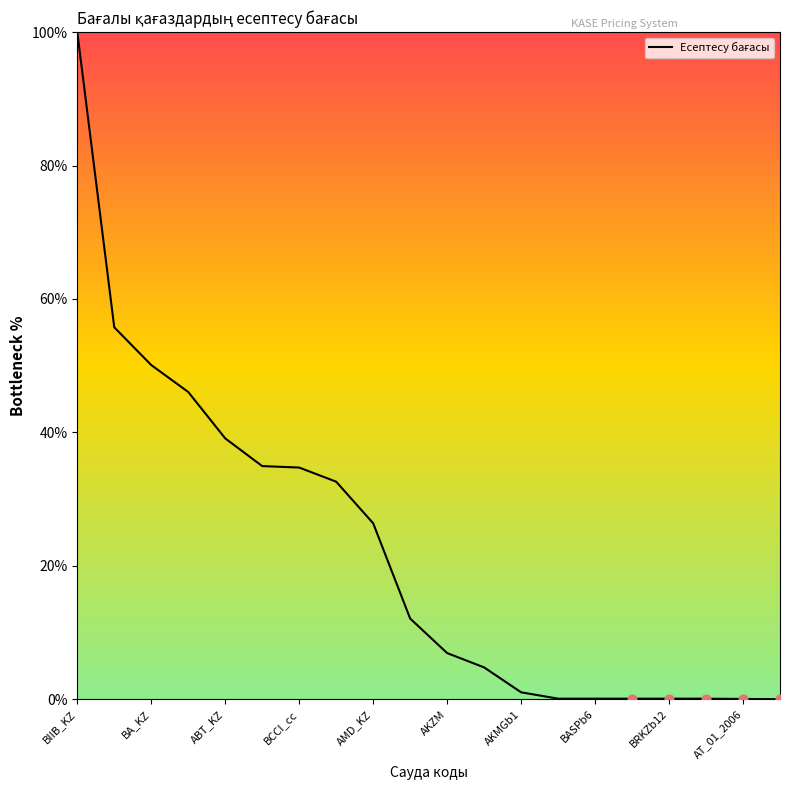

What is the greatest value displayed?

100.0